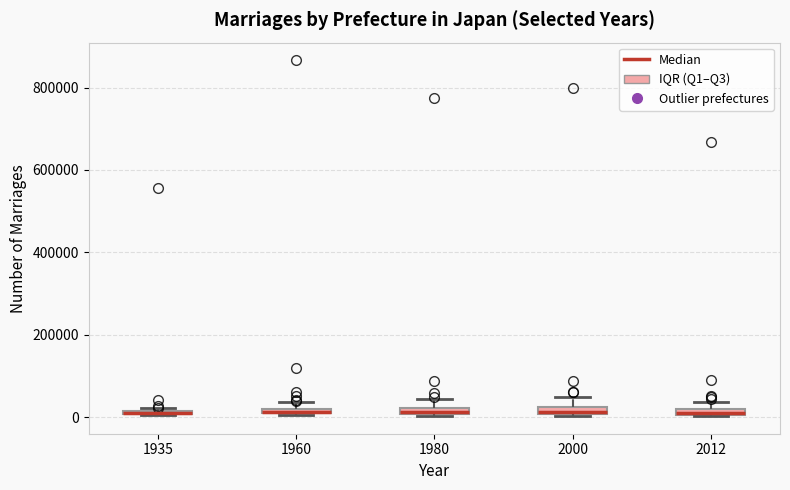

Where does the upper whisker of the box at x = 1980 end on the y-axis? The values are not printed on the chart, so give them approximately, as read against the axis.

40000